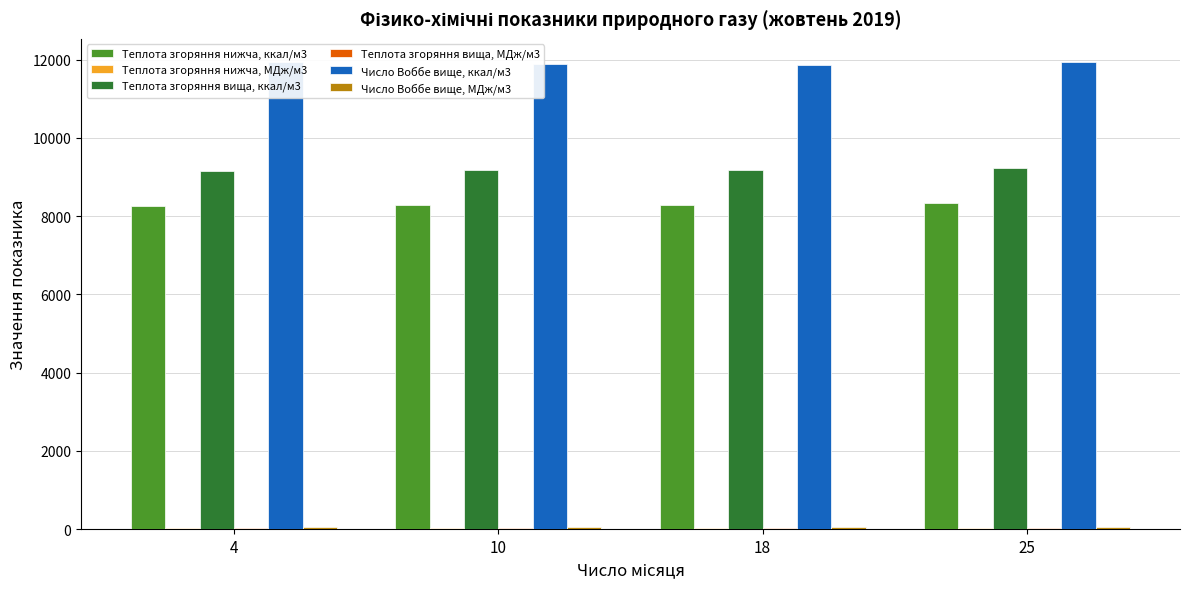

How many series are shown in this chart?

6